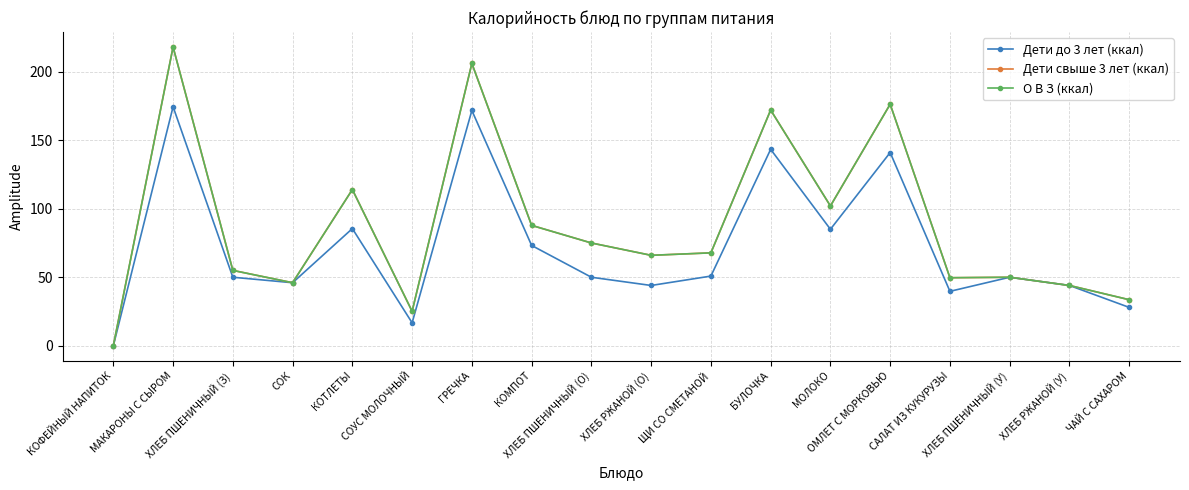

What is the spread (max minus min) of values at МОЛОКО?

17.0